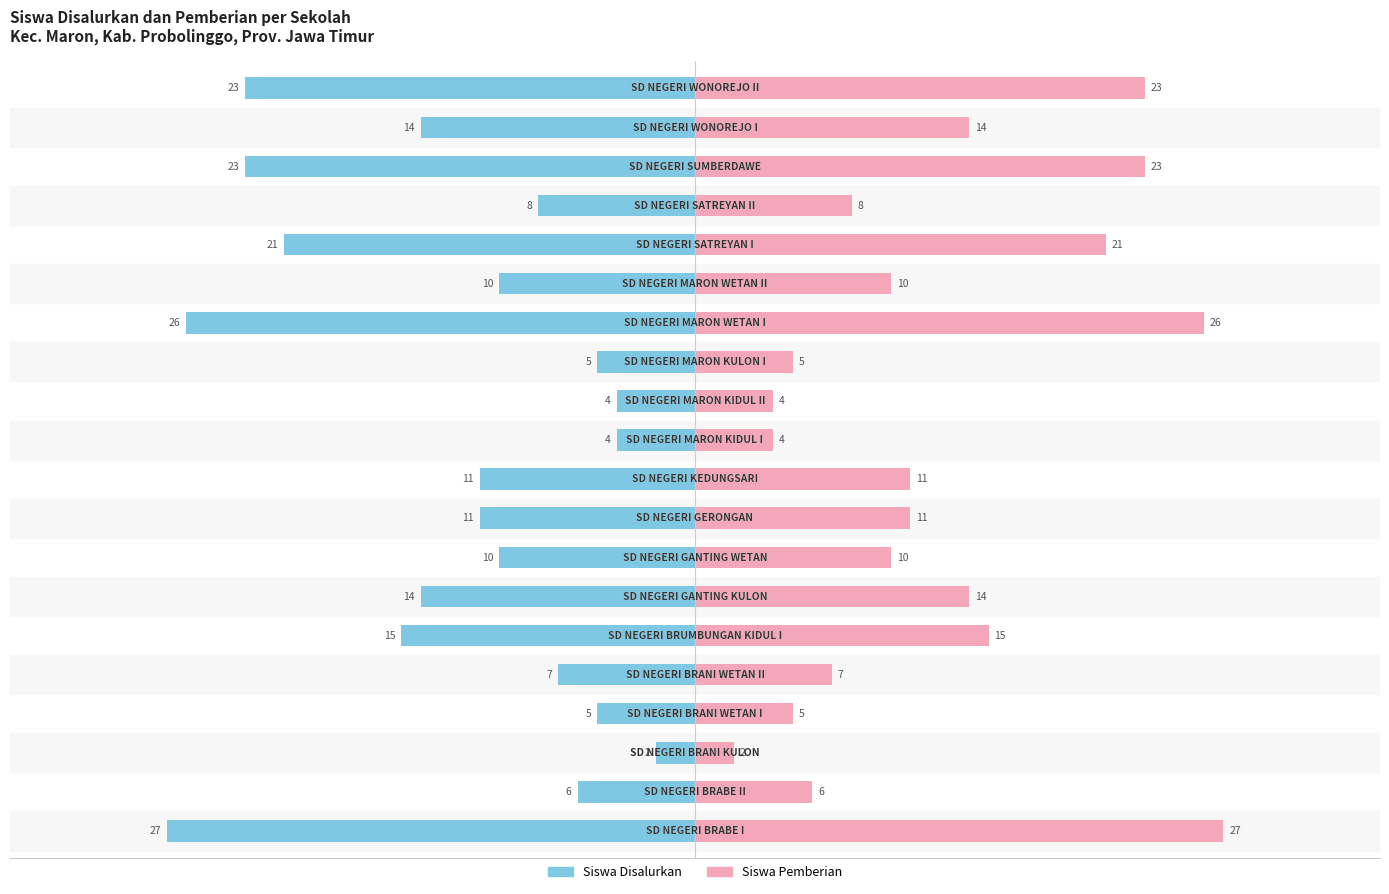

Are the bars horizontal?

Yes